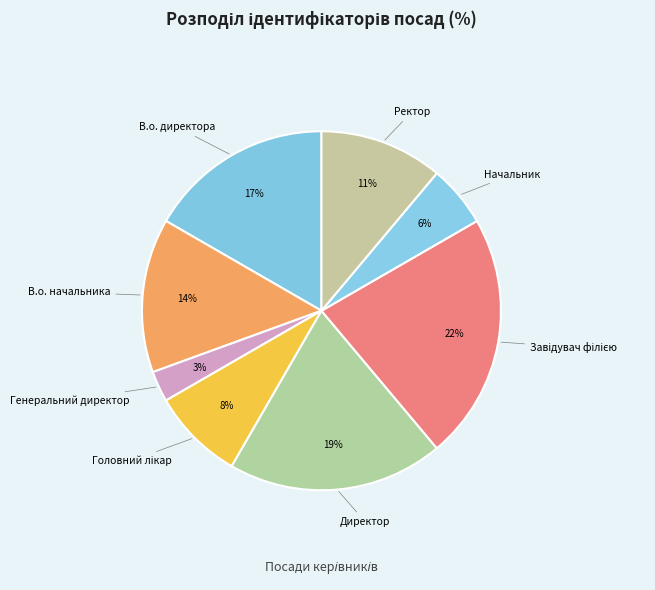

Is Директор the majority of the pie?

No